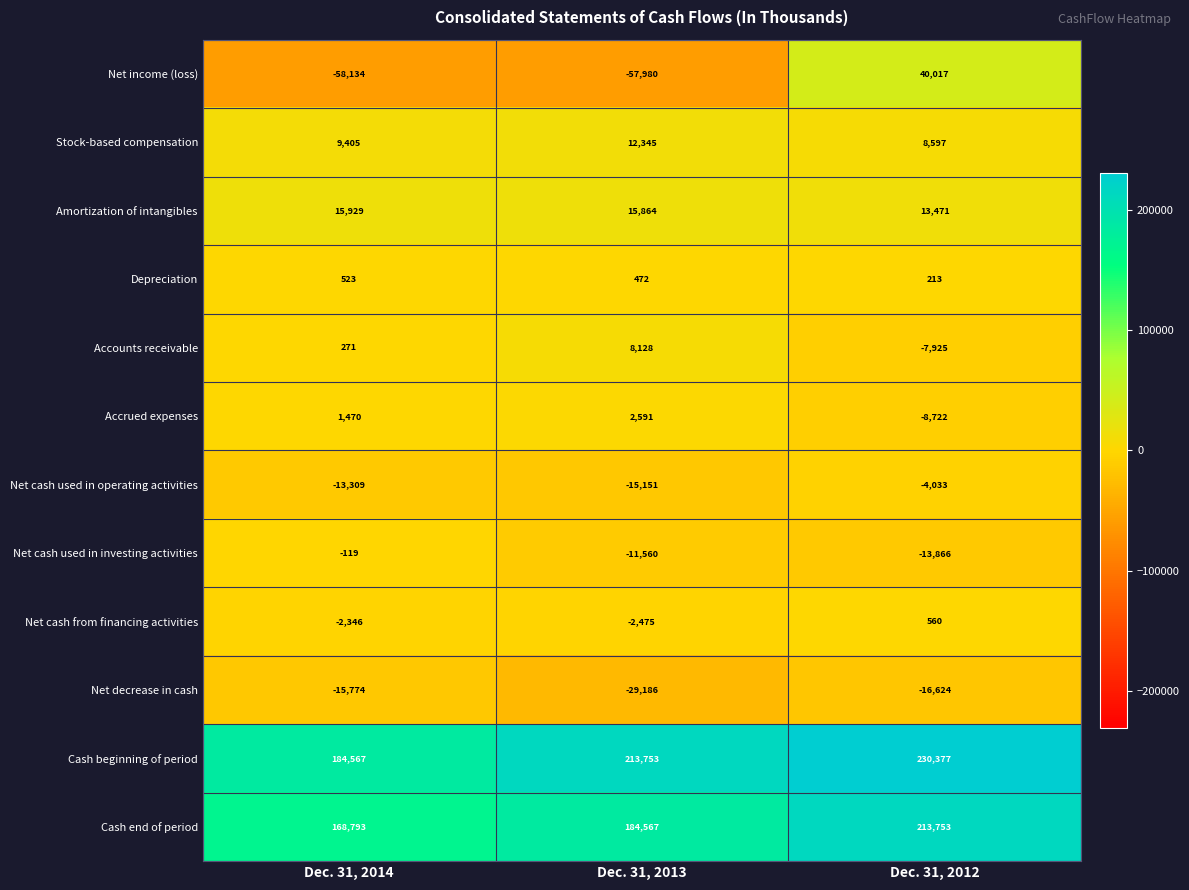

List the series in order of their peak value, highest first.

Cash beginning of period, Cash end of period, Net income (loss), Amortization of intangibles, Stock-based compensation, Accounts receivable, Accrued expenses, Net cash from financing activities, Depreciation, Net cash used in investing activities, Net cash used in operating activities, Net decrease in cash